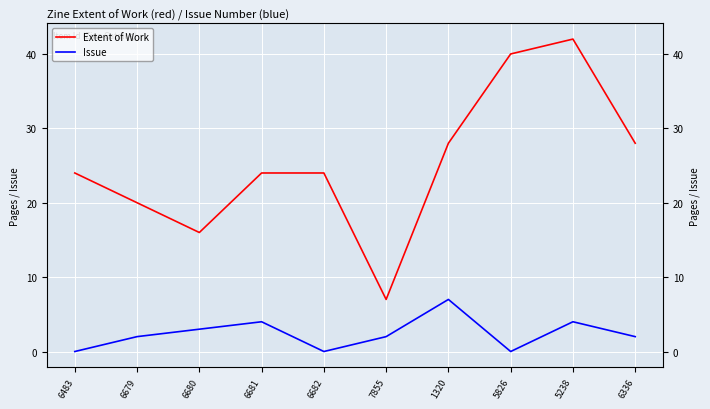

List the labels in order of Extent of Work value, largest first.

5238, 5826, 1320, 6336, 6483, 6681, 6682, 6679, 6680, 7855